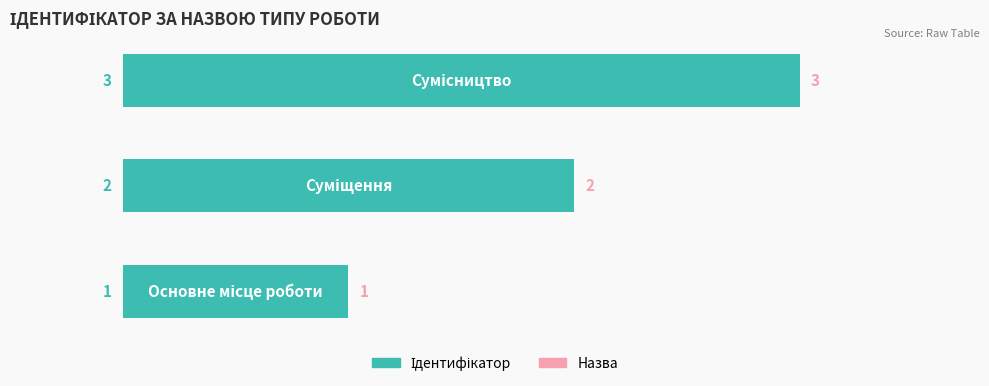

How many bars are there in total?

3